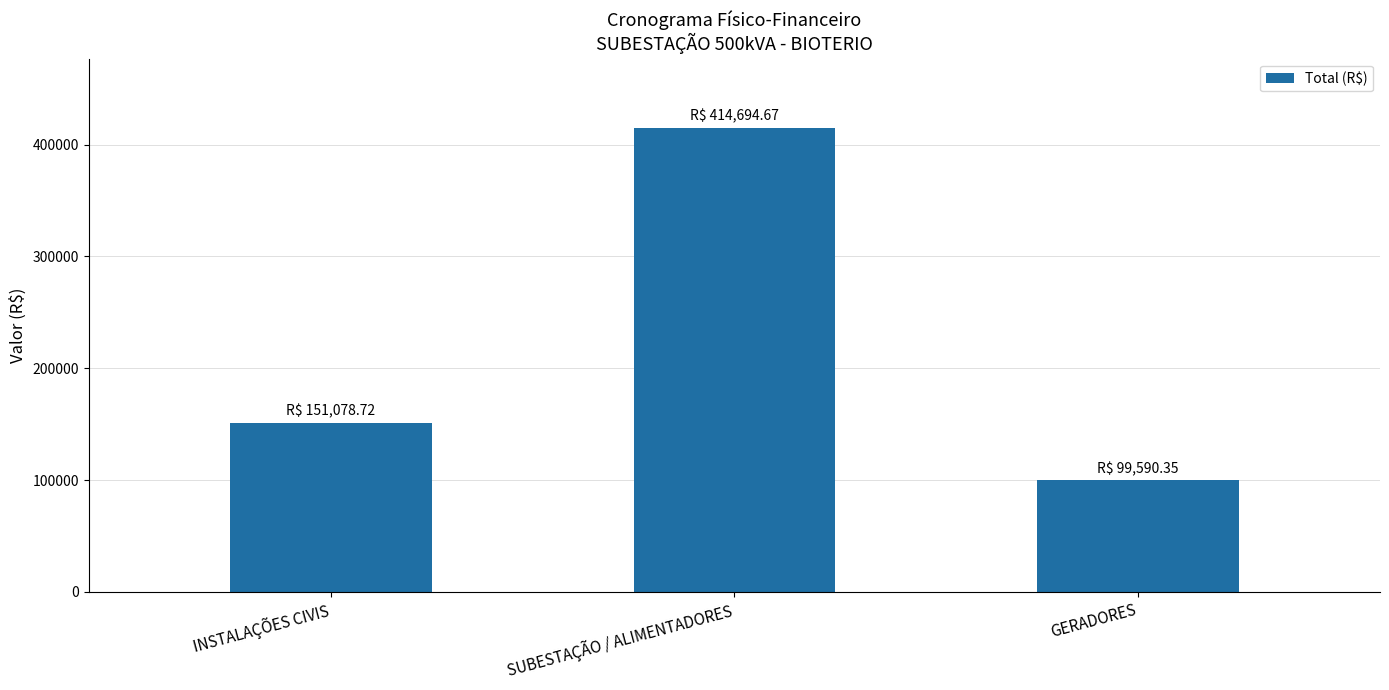

Reading right to left, what are all the values shown in this chart?

99590.4	414694.7	151078.7